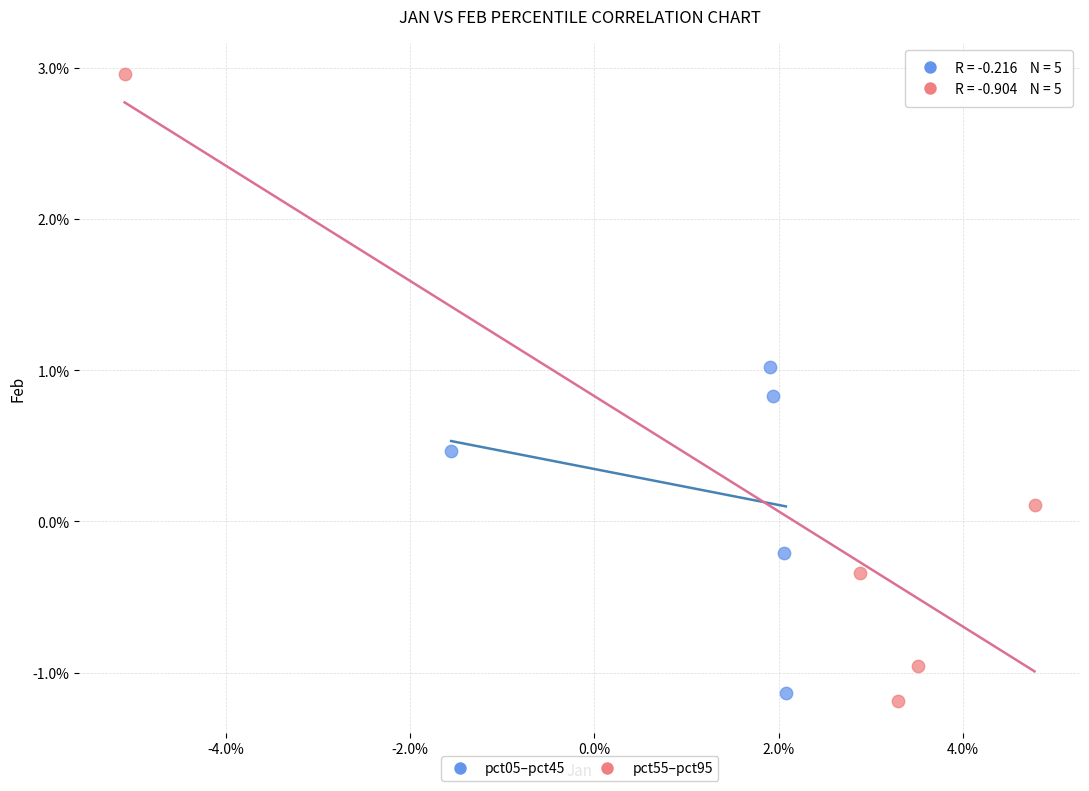

What are all the series names shown in the legend?

pct05–pct45, pct55–pct95